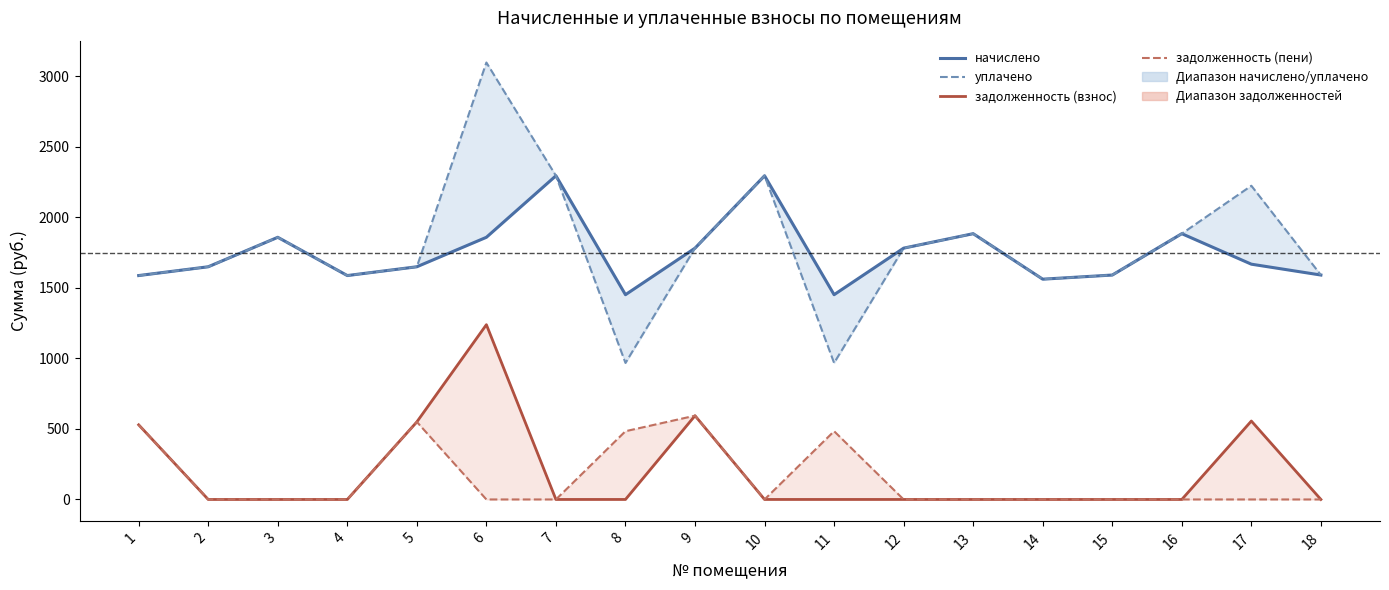

Is the value of задолженность (пени) at 10 greater than the value of начислено at 8?

No